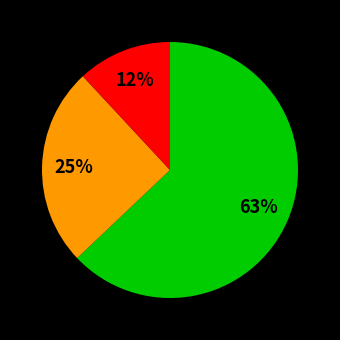

Is there a majority slice in this chart?

Yes